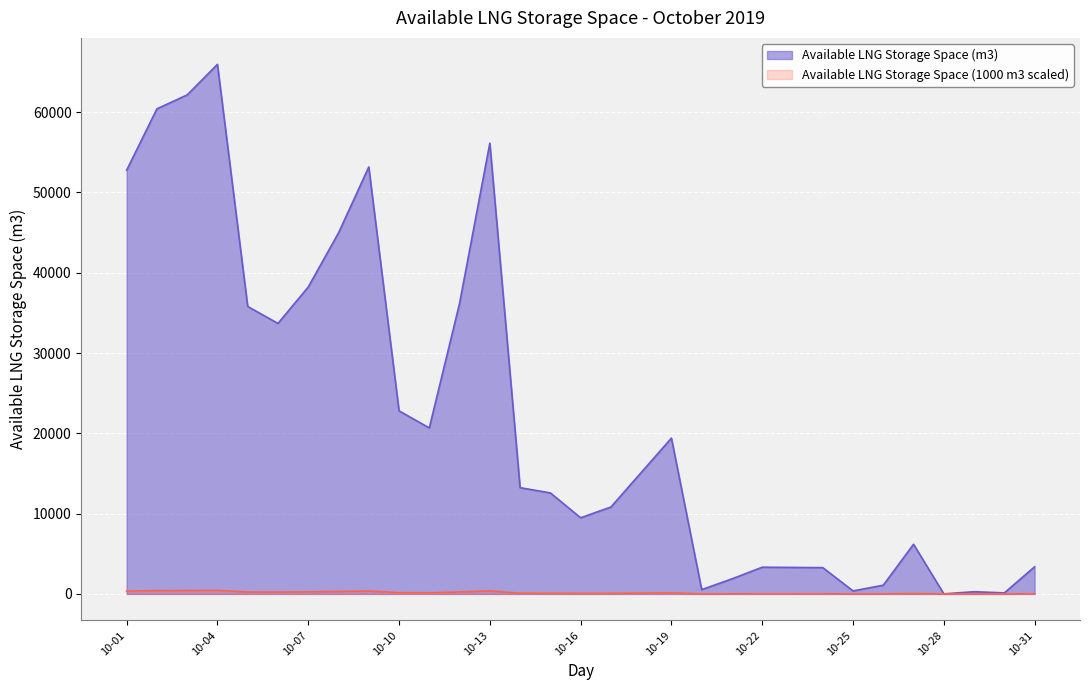

Rank the series by their maximum value, from lowest to highest.

Available LNG Storage Space (1000 m3 scaled), Available LNG Storage Space (m3)